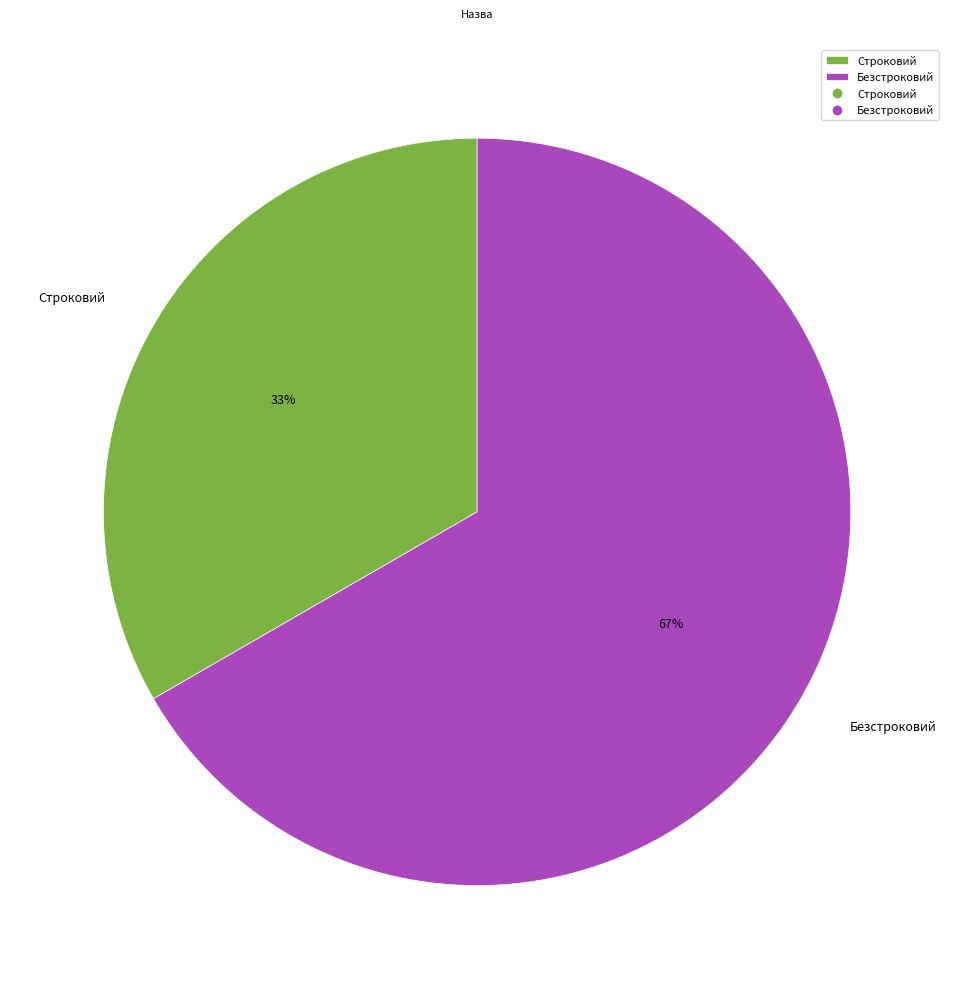

Which category has the smallest portion of the pie?

Строковий